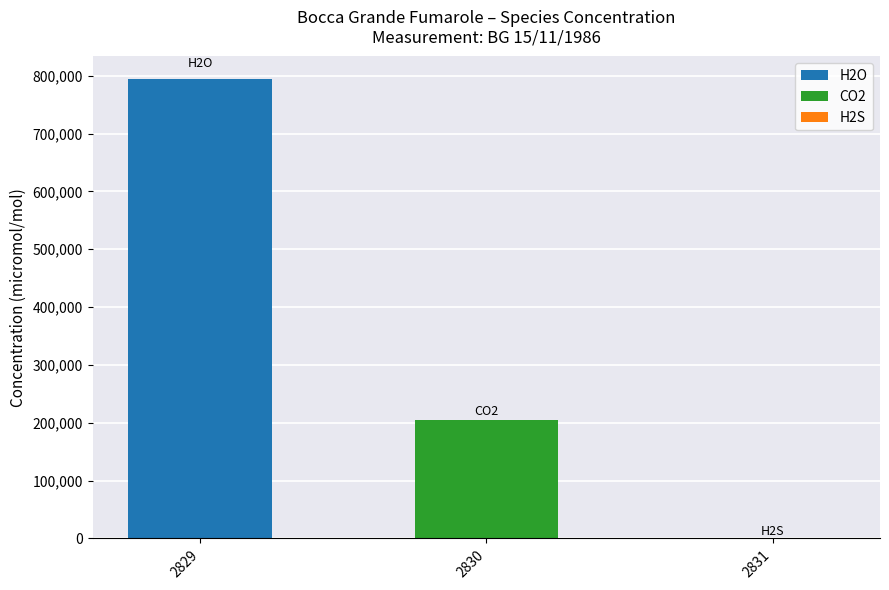

Which category has the highest value in the CO2 series?

2830